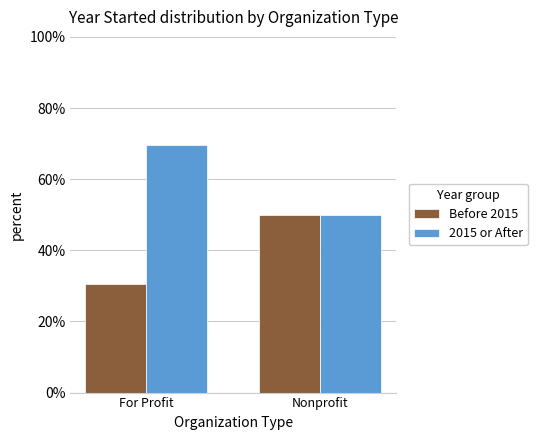

Which series has the largest total across all categories?

2015 or After